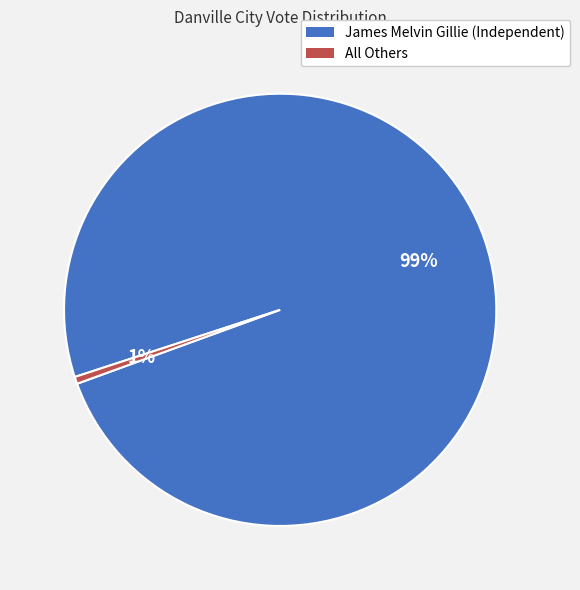

Between All Others and James Melvin Gillie (Independent), which is larger?

James Melvin Gillie (Independent)